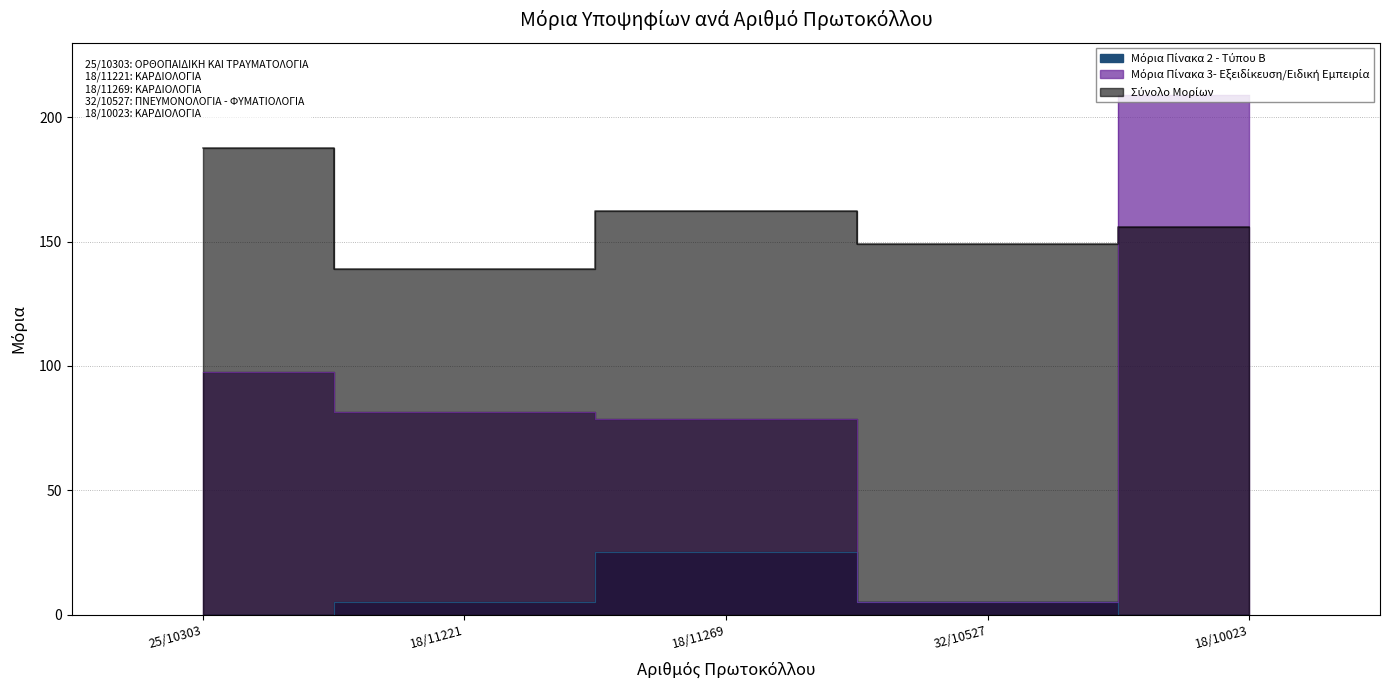

Which series changed the most between 32/10527 and 18/10023?

Μόρια Πίνακα 3- Εξειδίκευση/Ειδική Εμπειρία